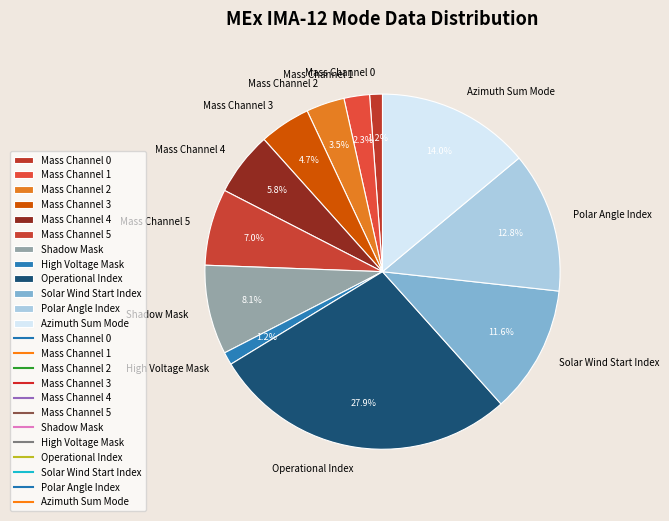

Combined, do Mass Channel 0 and Shadow Mask account for over 50%?

No